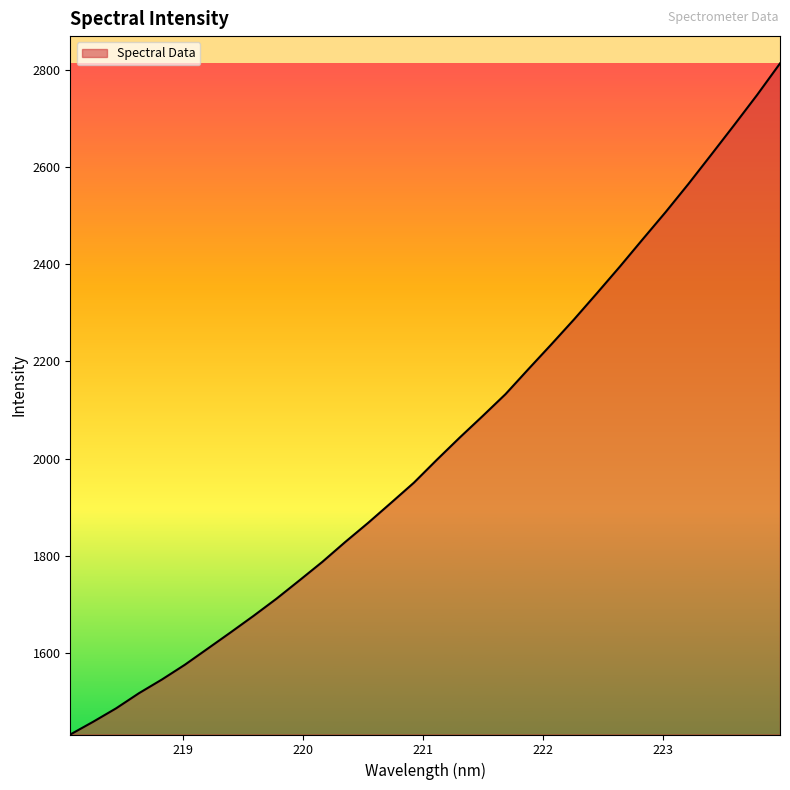

What is the minimum value shown in the chart?

1431.4